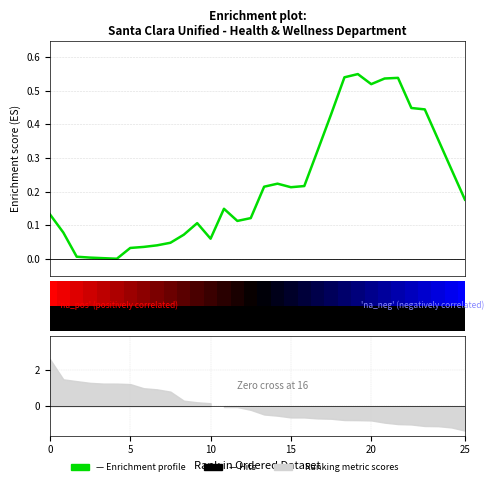

What is the label of the 3rd bar from the left?

10